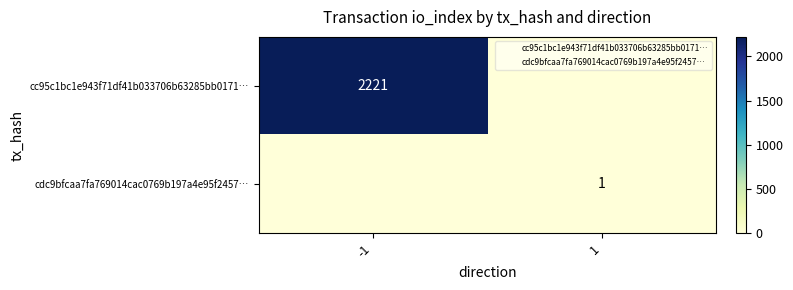

List the series in order of their peak value, lowest first.

cdc9bfcaa7fa769014cac0769b197a4e95f2457…, cc95c1bc1e943f71df41b033706b63285bb0171…